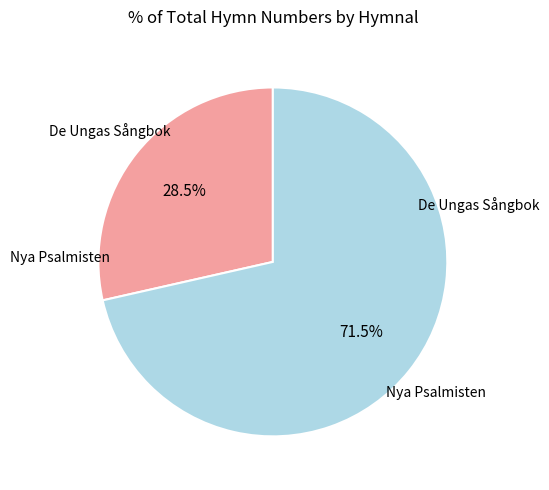

Rank the categories by value from lowest to highest.

De Ungas Sångbok, Nya Psalmisten